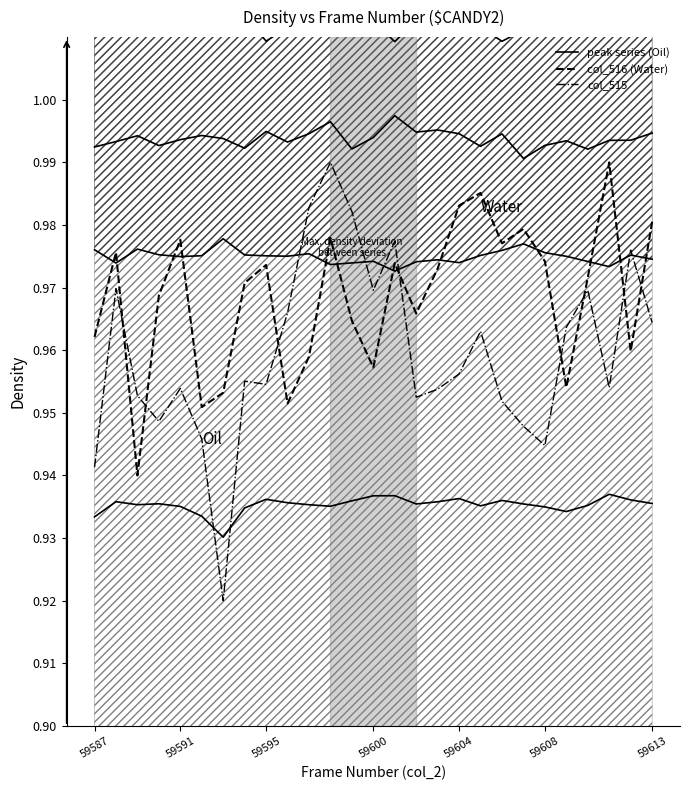

Between 22 and 23, which is larger?

23